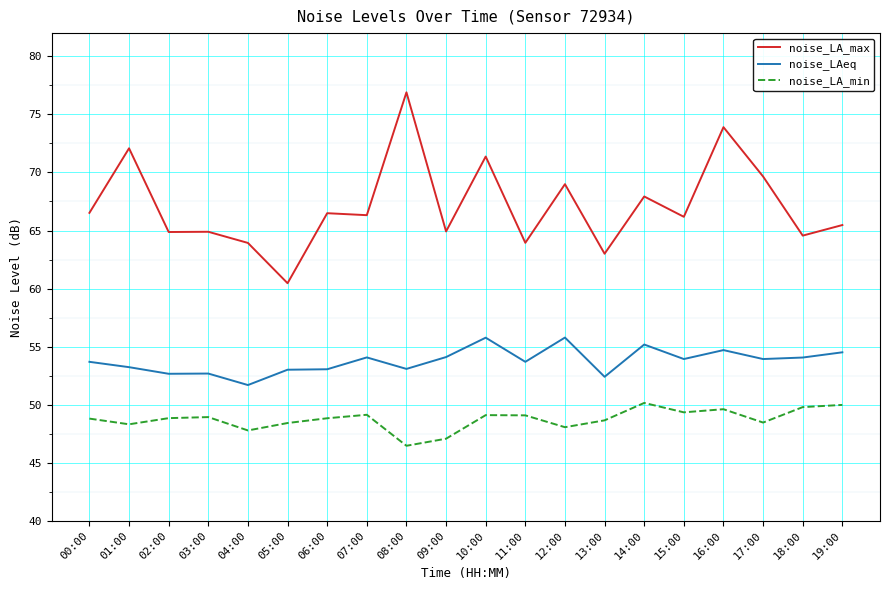

What is the highest value of the noise_LAeq series?

55.8